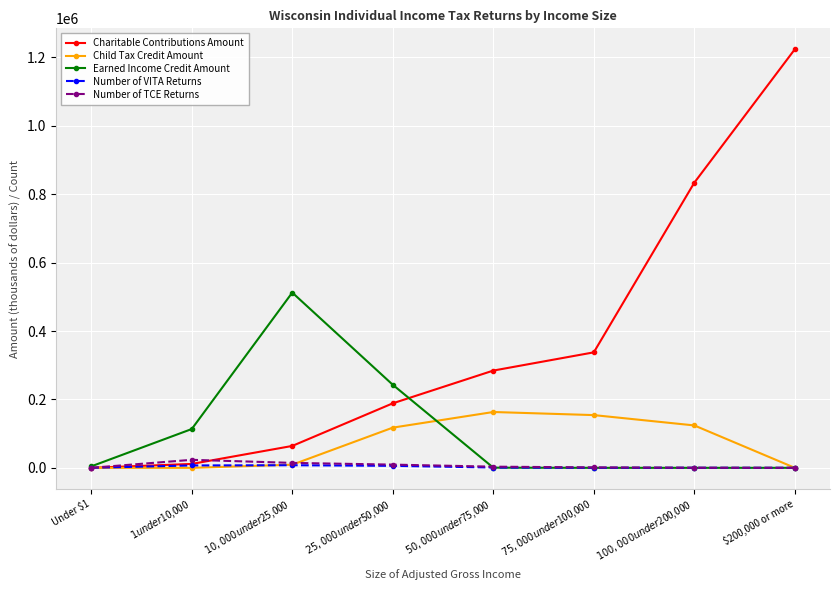

What is the difference between the maximum and second lowest values in the Number of VITA Returns series?

7570